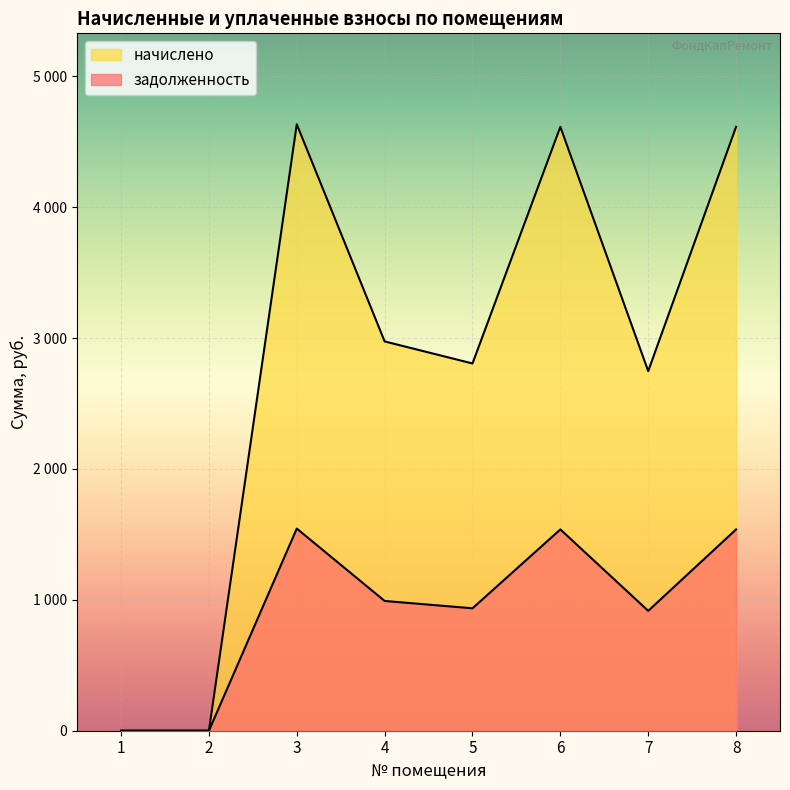

How many positive values does the задолженность series have?

6